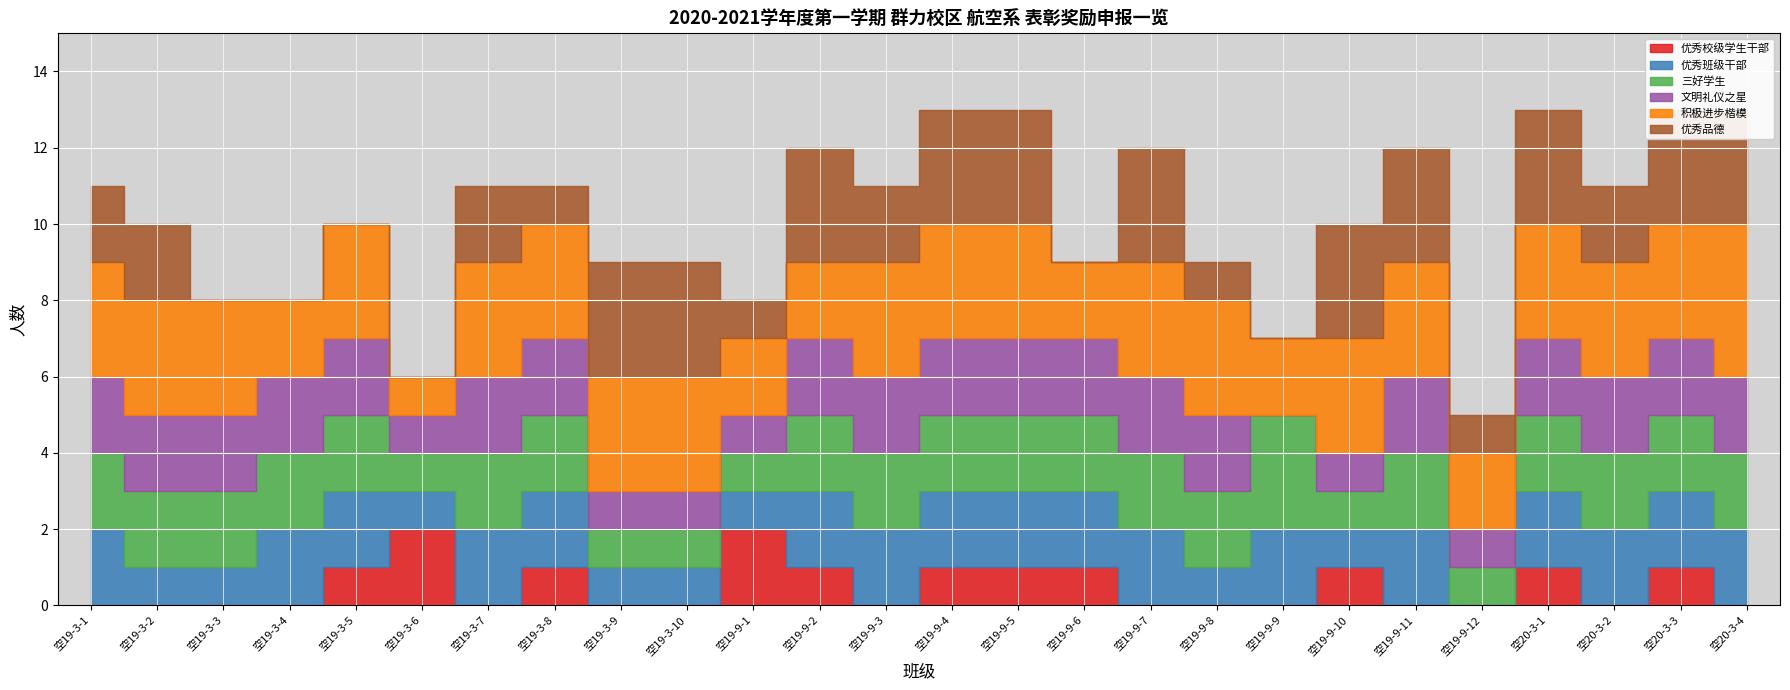

True or false: 优秀品德 and 三好学生 cross at least once.

True